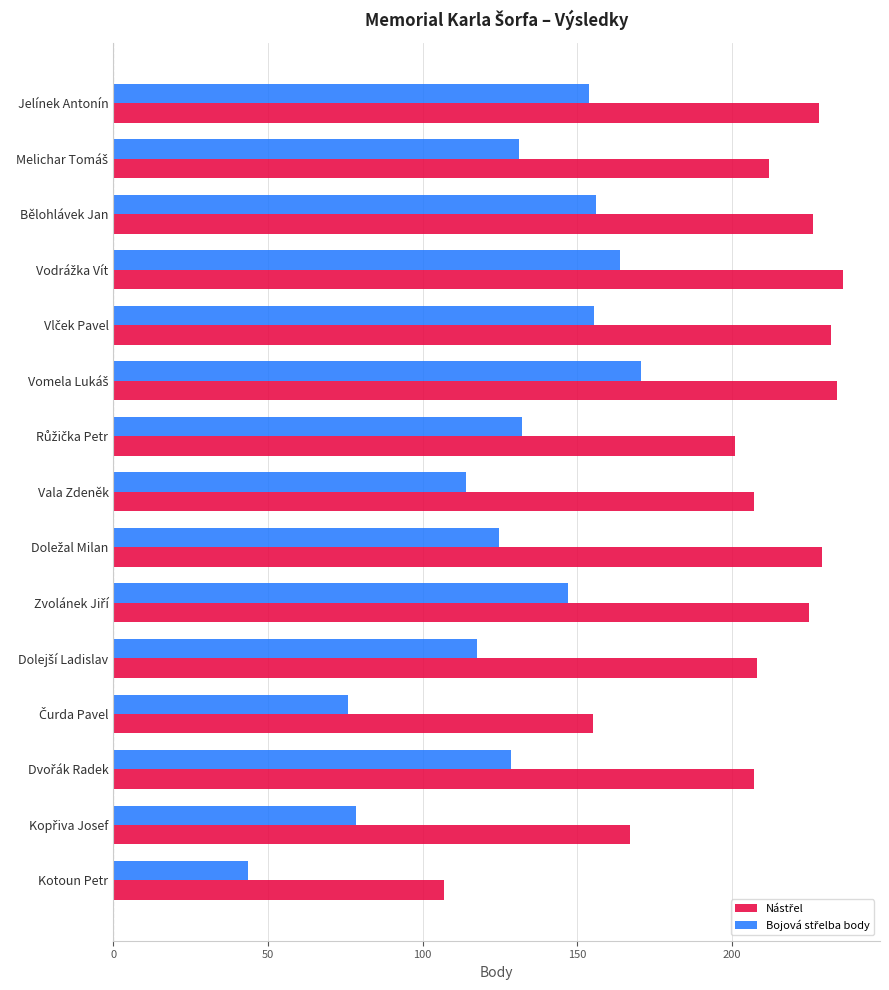

What is the total value across all series at Bělohlávek Jan?

381.9